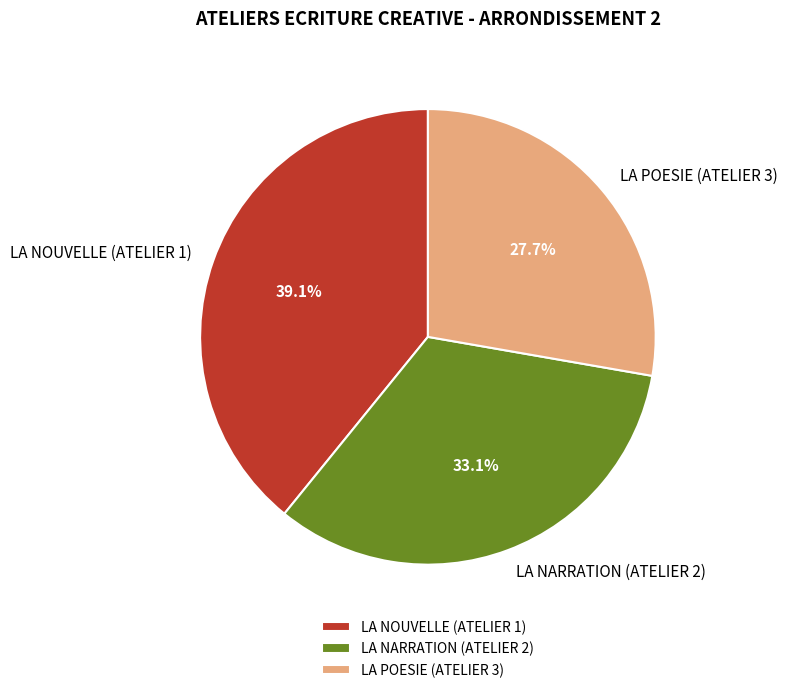

Which category has the smallest portion of the pie?

LA POESIE (ATELIER 3)